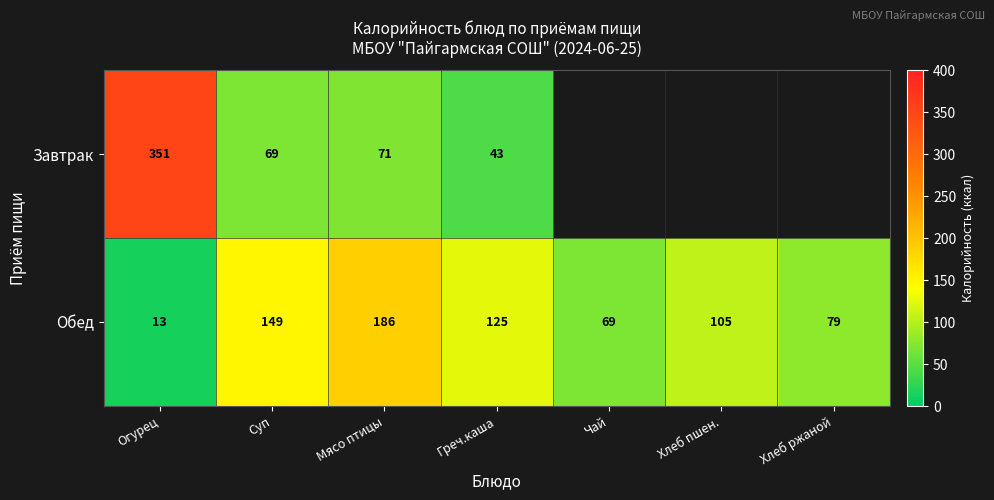

At how many categories does at least one series exceed 325?

1